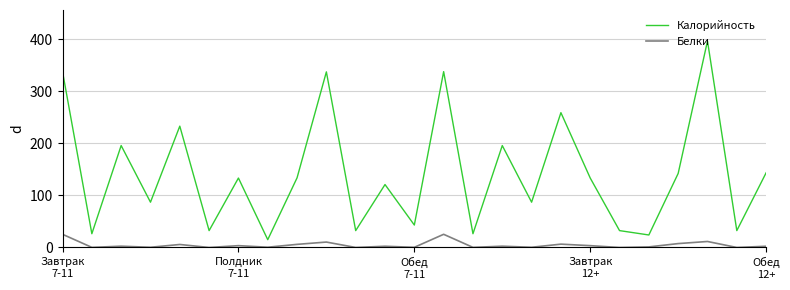

What is the highest value of the Белки series?

25.3